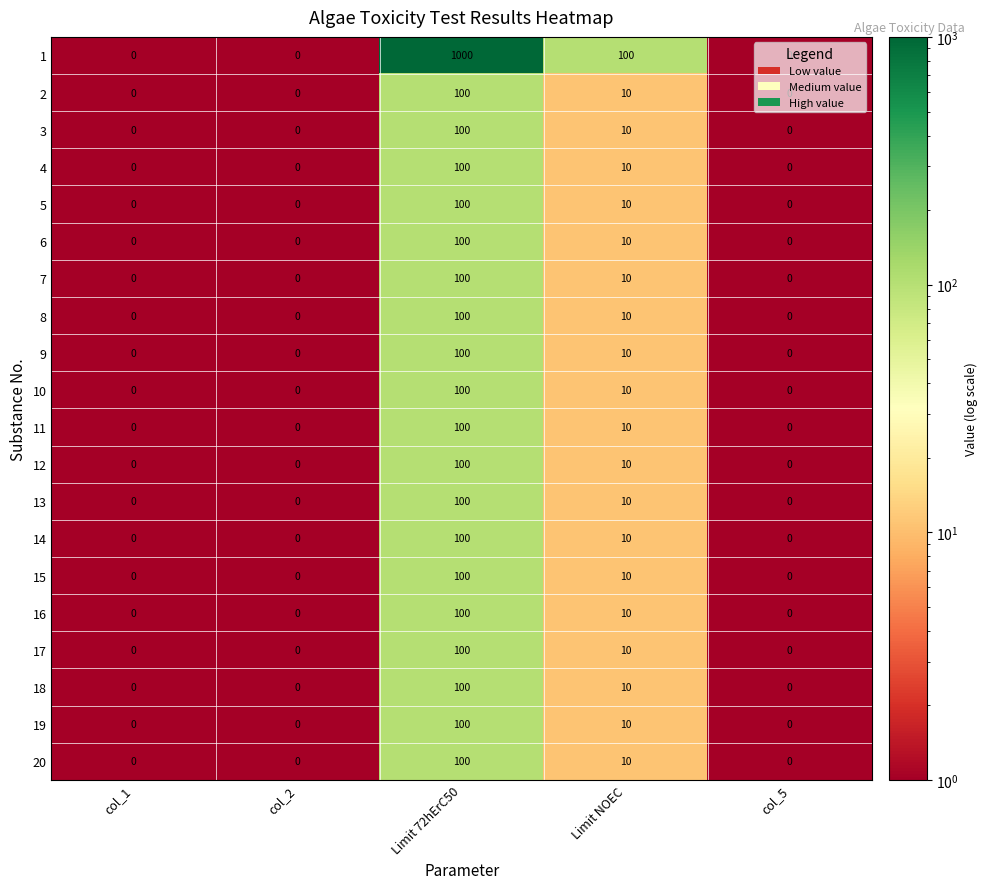

The value of 3 at Limit 72hErC50 is 100. True or false?

True